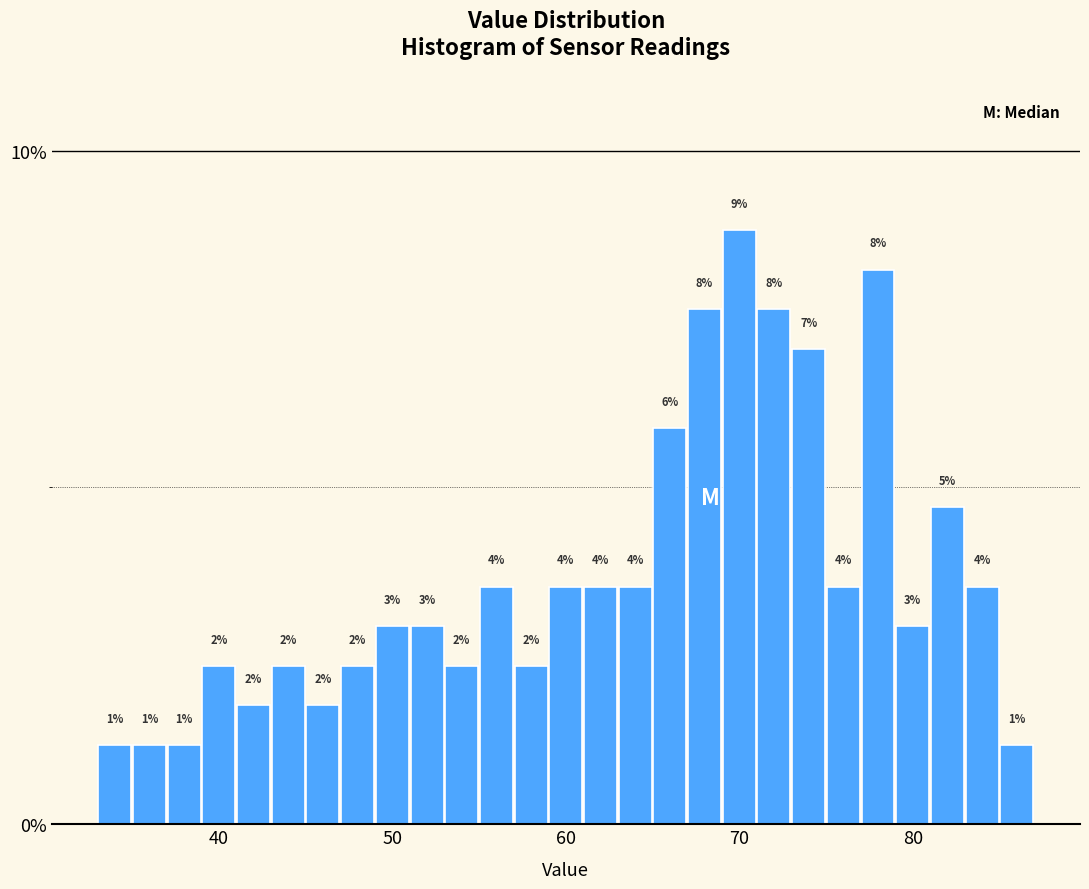

Read against the x-axis, roughly where is the centre of the tallest bar?

70